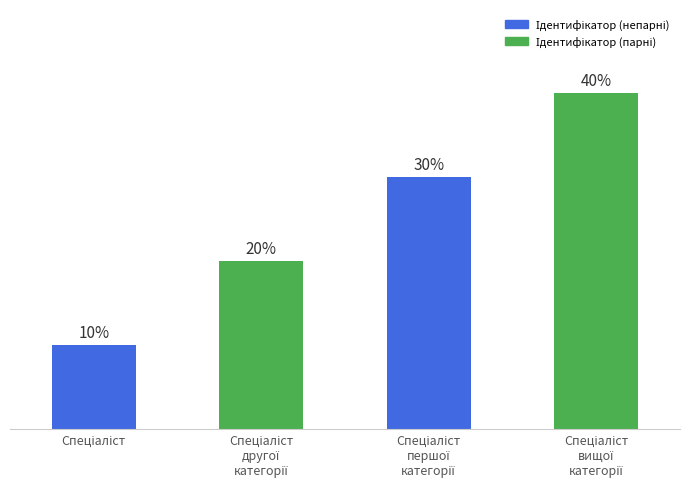

What position from the right is Спеціаліст?

4